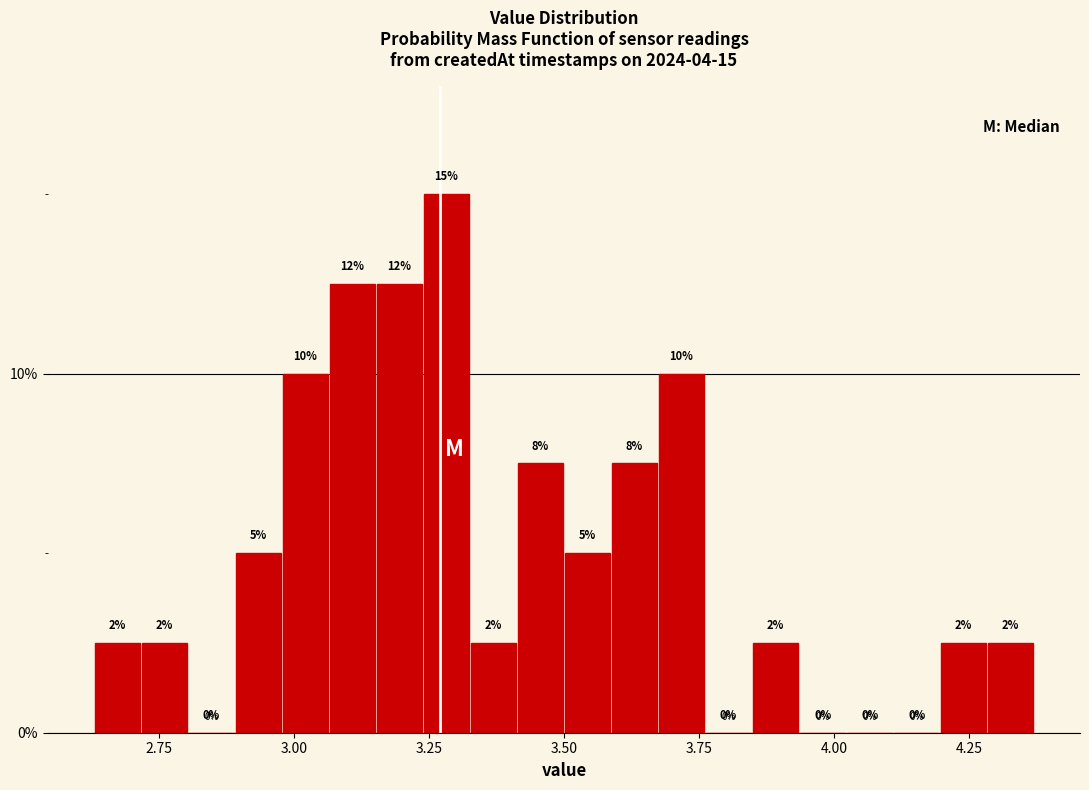

Read against the x-axis, roughly where is the centre of the tallest bar?

3.30